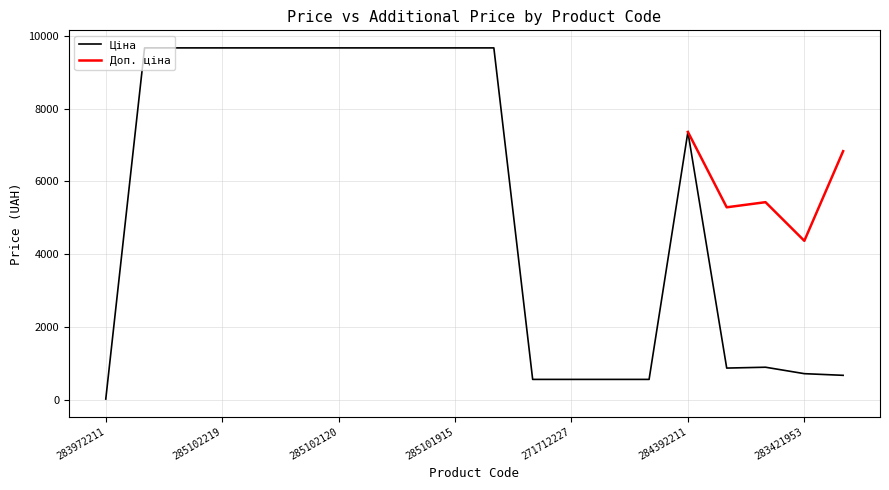

At which category does the chart reach its minimum across all series?

283972211